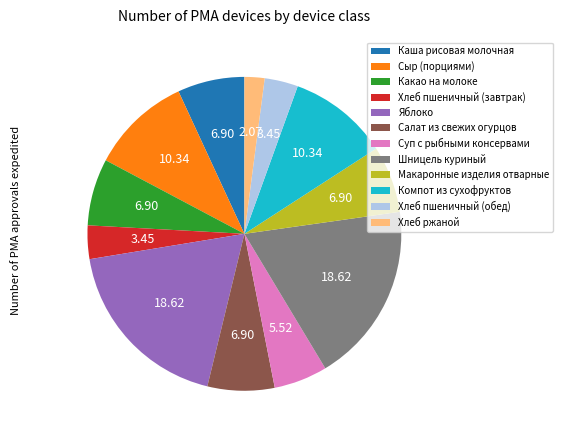

True or false: Яблоко accounts for 25% of the total.

False